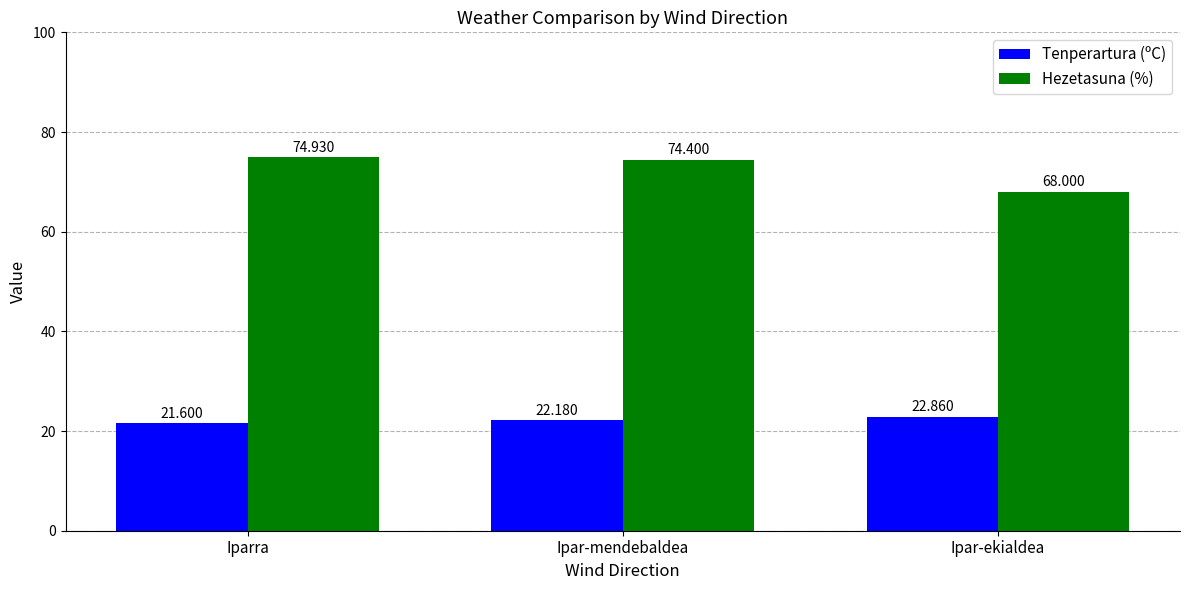

Reading right to left, list all the values displayed in this chart.

Tenperartura (ºC): 22.9	22.2	21.6
Hezetasuna (%): 68.0	74.4	74.9